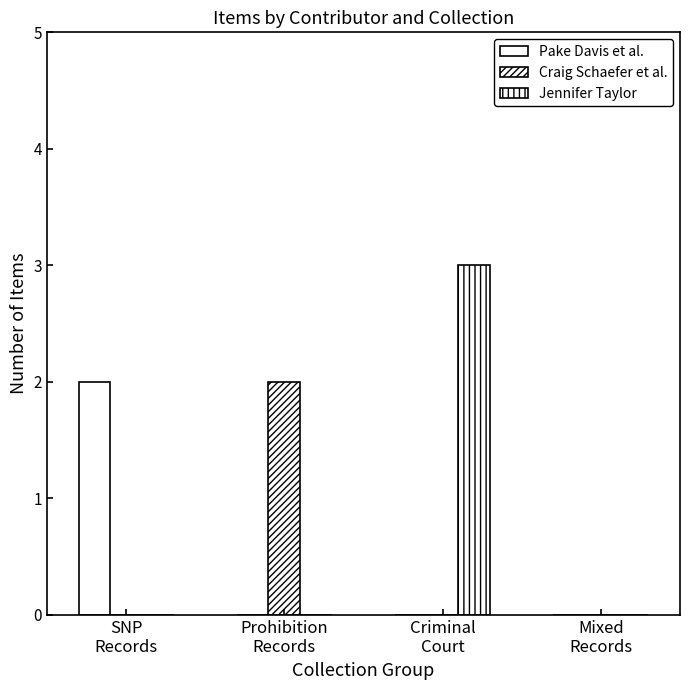

Count the number of categories in the chart.

4